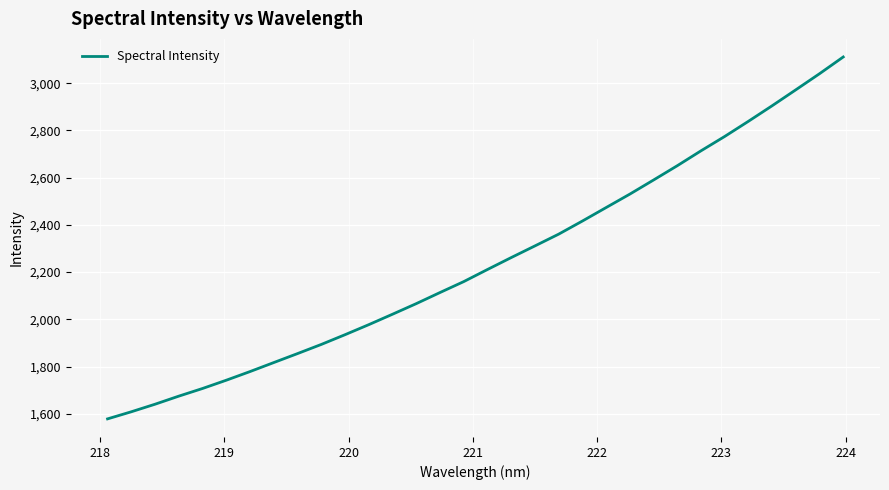

What is the smallest value displayed?

1578.6